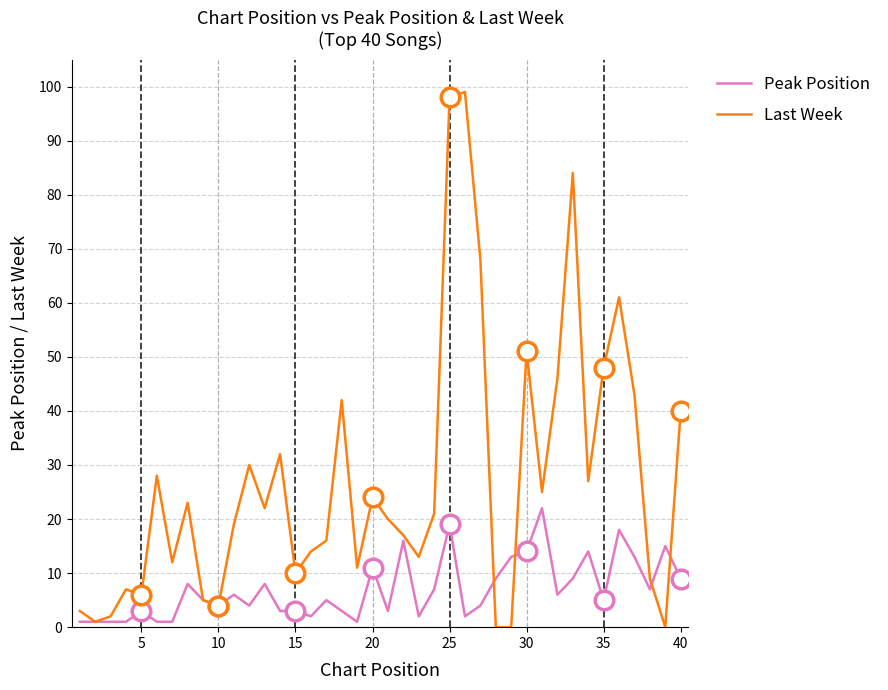

Which series has the largest total across all categories?

Last Week